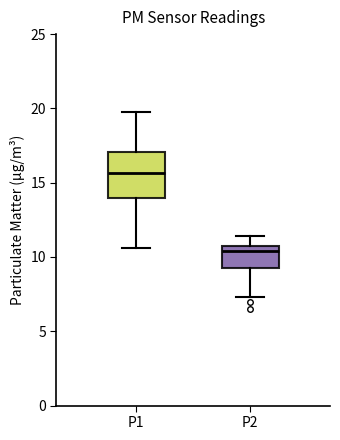

Reading left to right, transcribe this box plot: for each box, give where its median line is, the range the box spans, and where its two whiskers end, as read against the y-axis. The values are not printed on the chart, so give them approximately, as read against the axis.

P1: median 15.5, box 14.0 to 17.0, whiskers 10.5 to 19.5
P2: median 10.5 (just below the box's upper edge), box 9.5 to 10.5, whiskers 7.5 to 11.5